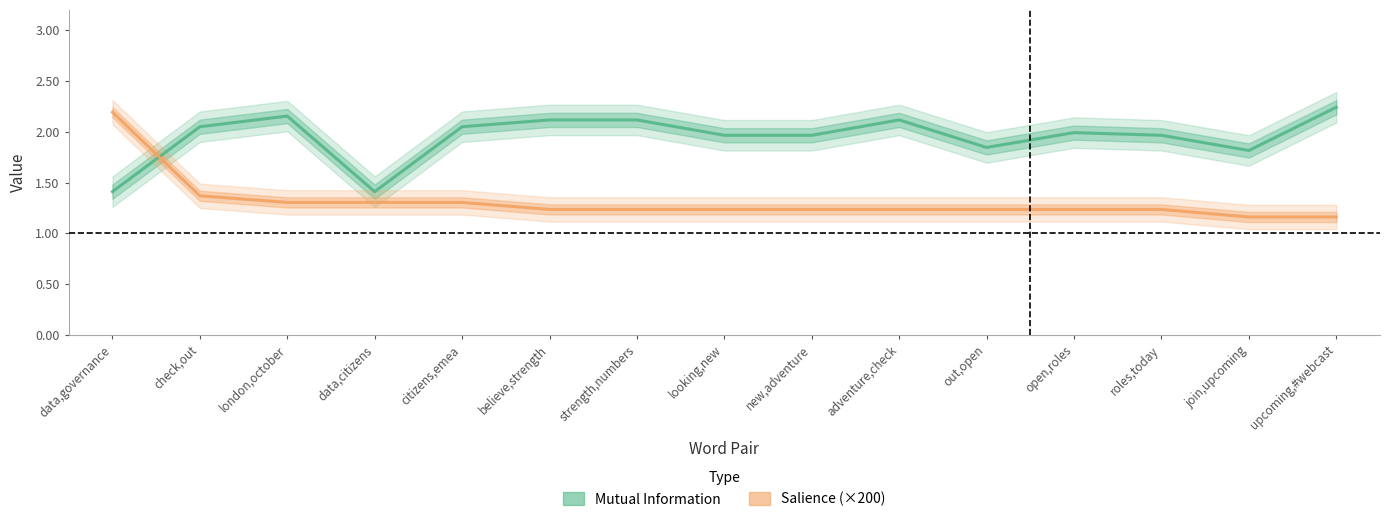

Rank the categories by Mutual Information value from lowest to highest.

data,governance, data,citizens, join,upcoming, out,open, looking,new, new,adventure, roles,today, open,roles, check,out, citizens,emea, believe,strength, strength,numbers, adventure,check, london,october, upcoming,#webcast